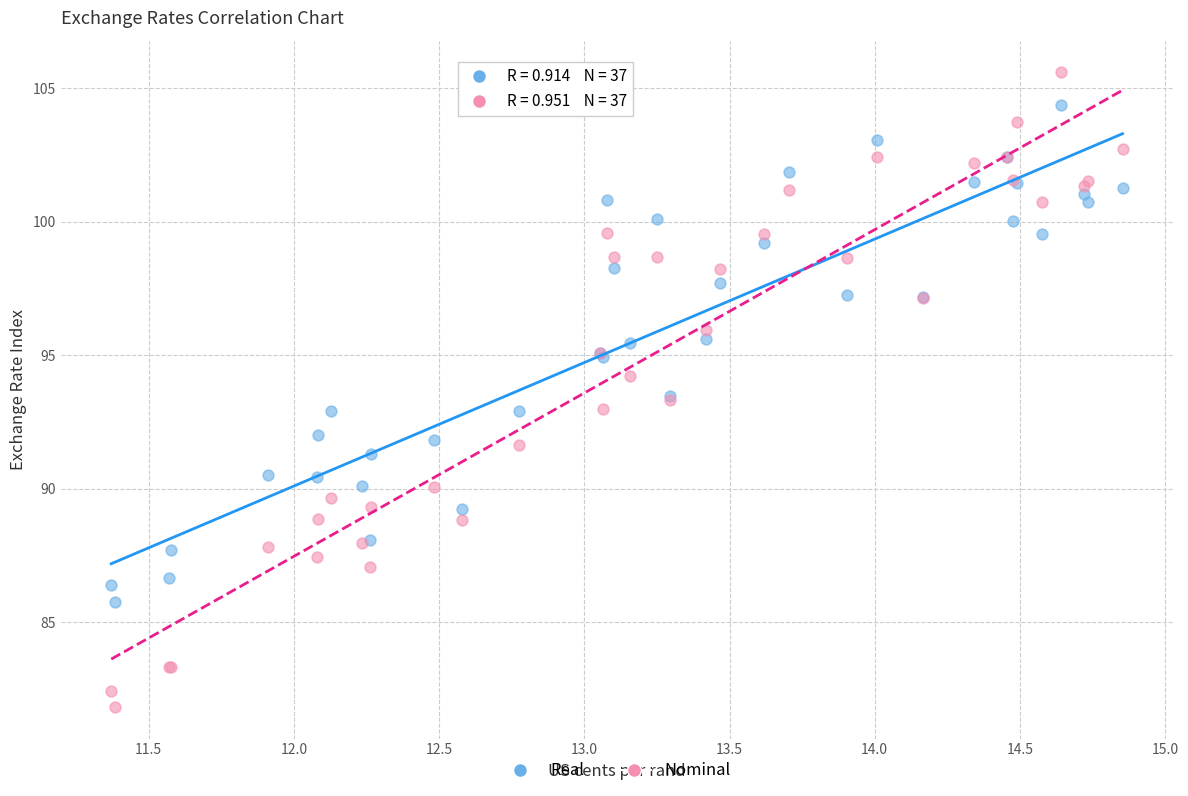

Which series contains the highest Y value?

Nominal